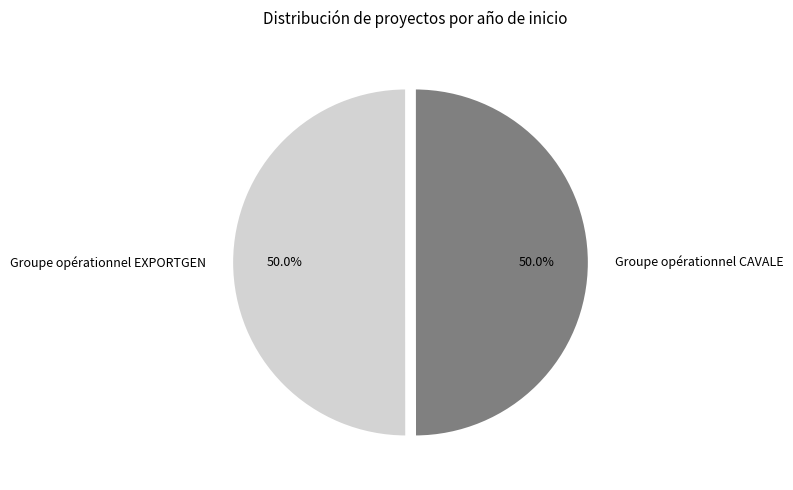

Do Groupe opérationnel EXPORTGEN and Groupe opérationnel CAVALE together represent more than half of the pie?

Yes